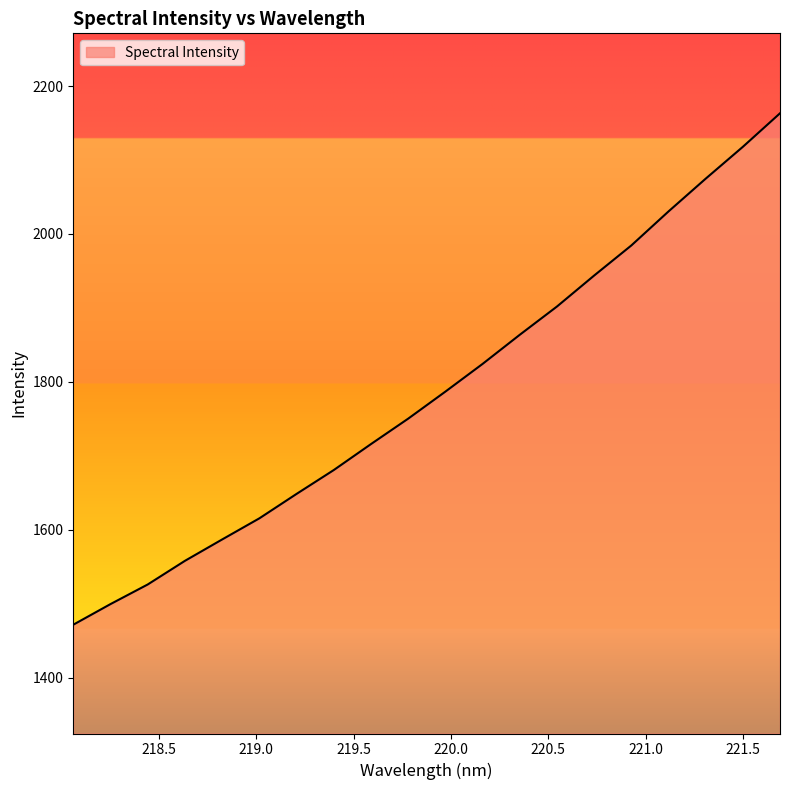

What is the difference between the maximum and minimum values?

691.7